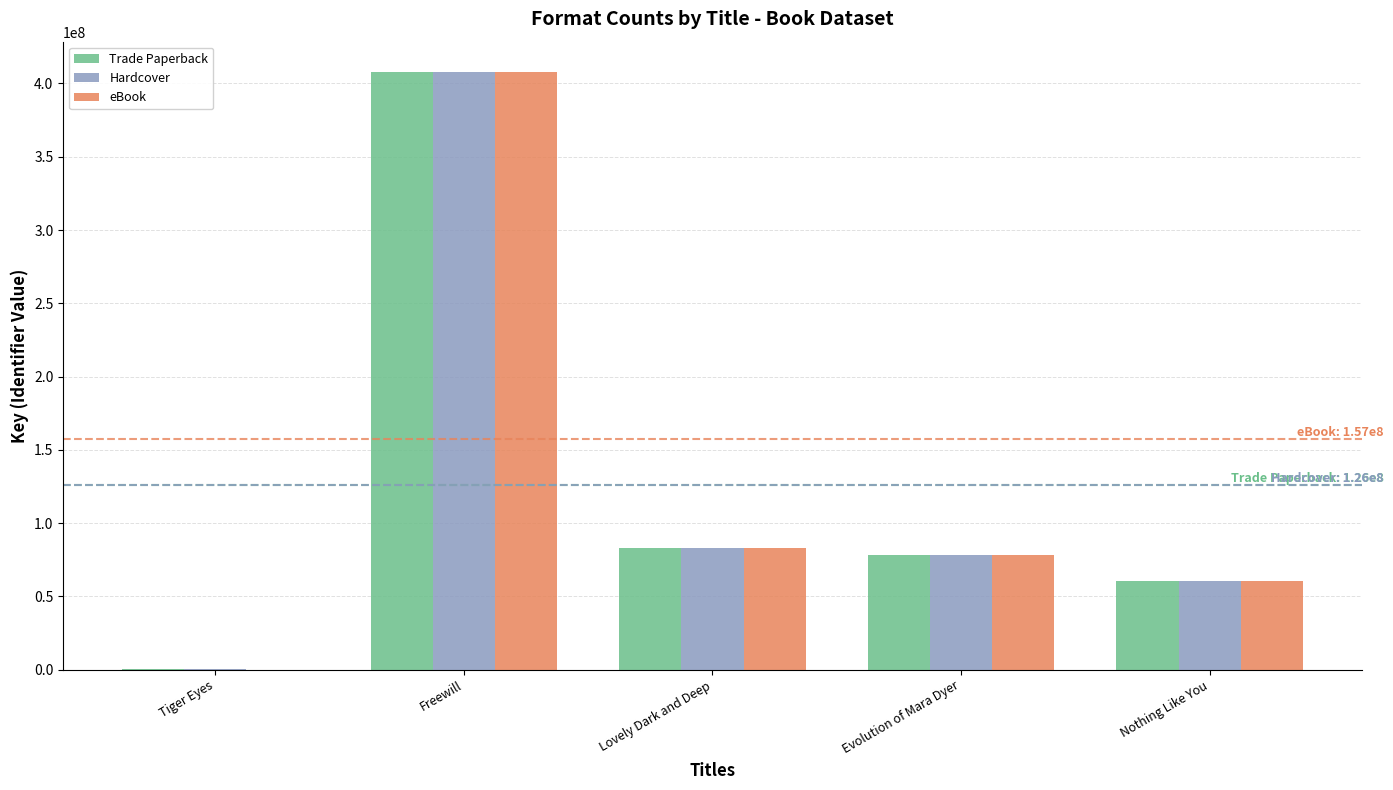

At which label is Trade Paperback closest to 204210194?

Lovely Dark and Deep